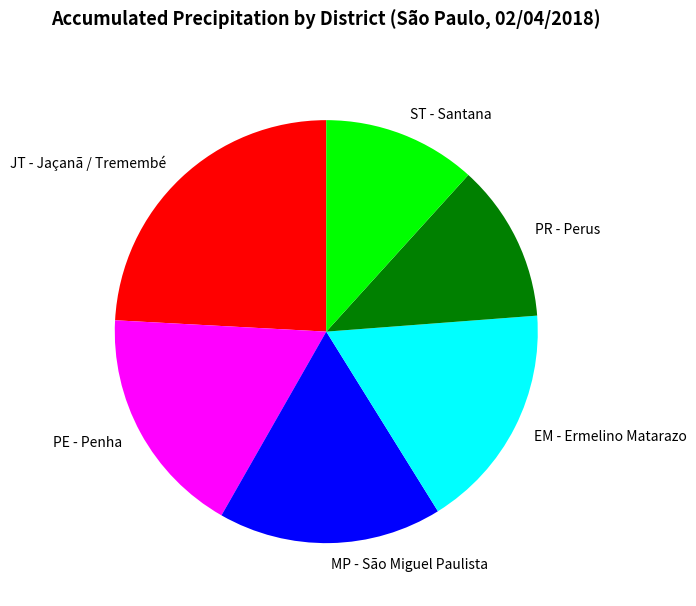

Is there a majority slice in this chart?

No